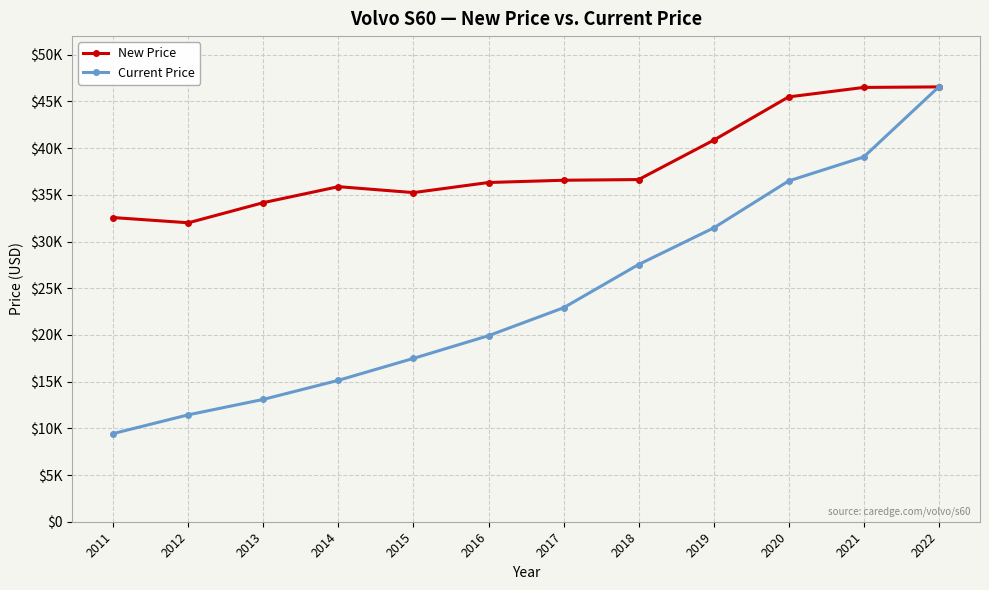

True or false: New Price and Current Price cross at least once.

False